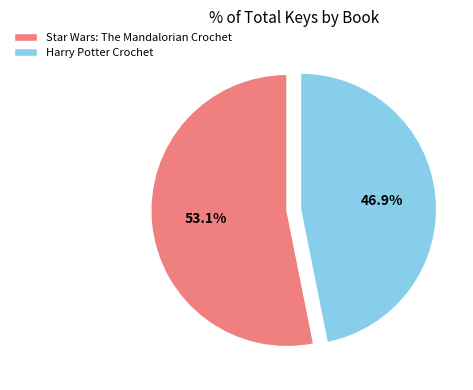

Which slice is the largest?

Star Wars: The Mandalorian Crochet